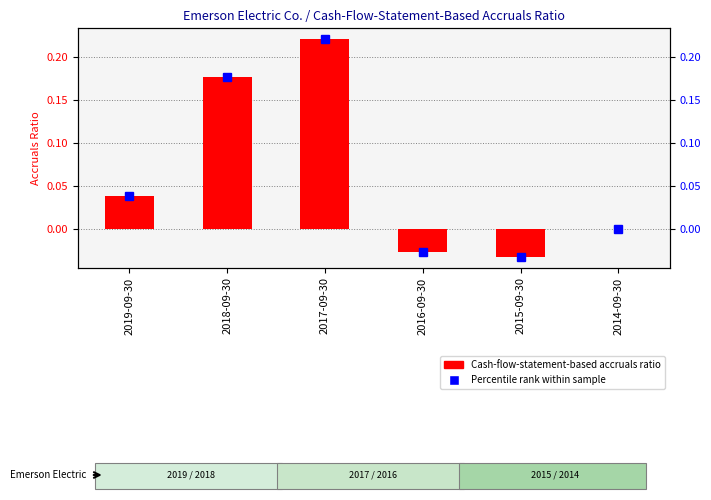

How many categories are shown in the chart?

6